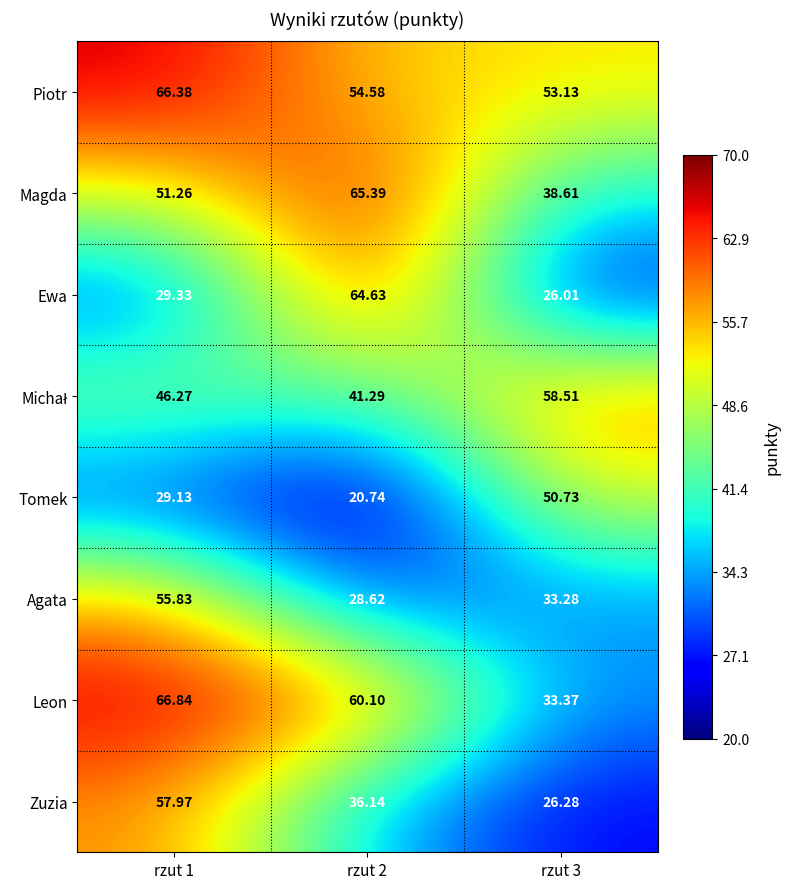

At which category does the chart reach its peak across all series?

rzut 1